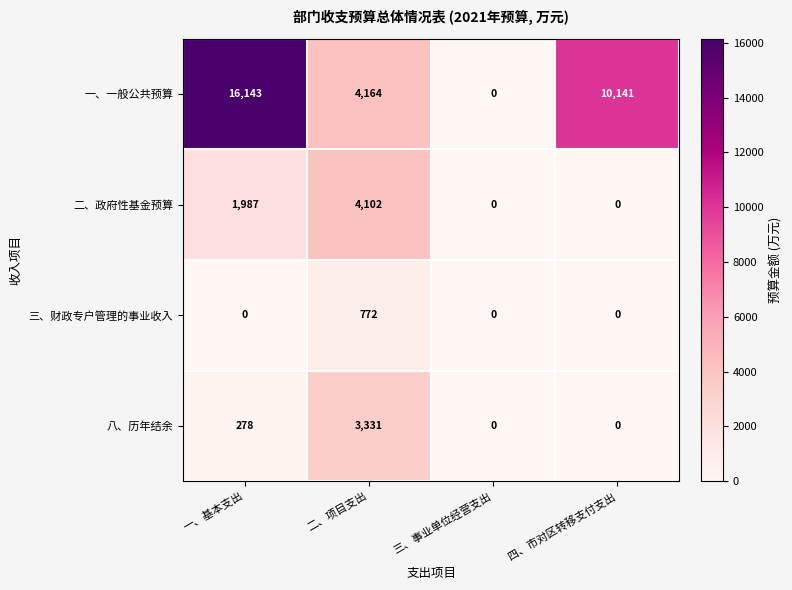

True or false: 一、一般公共预算 has a value of 4164 at 二、项目支出.

True